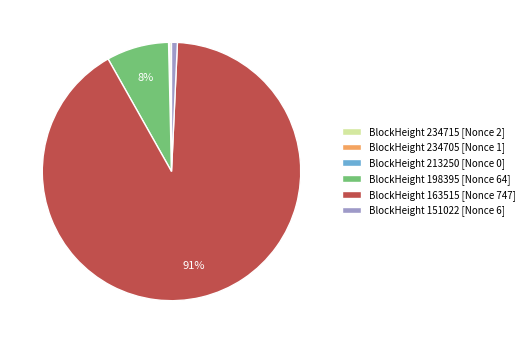

True or false: BlockHeight 151022 [Nonce 6] accounts for 6% of the total.

False